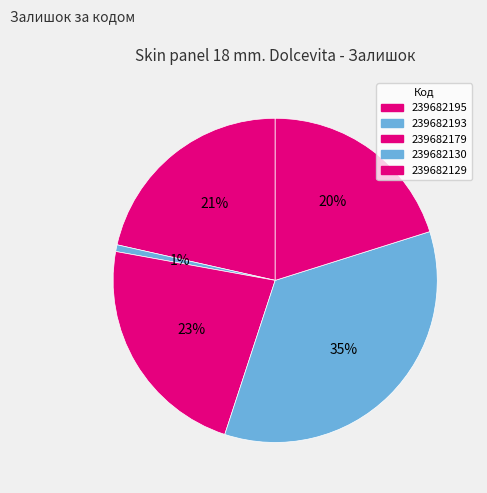

Does any single category account for the majority?

No